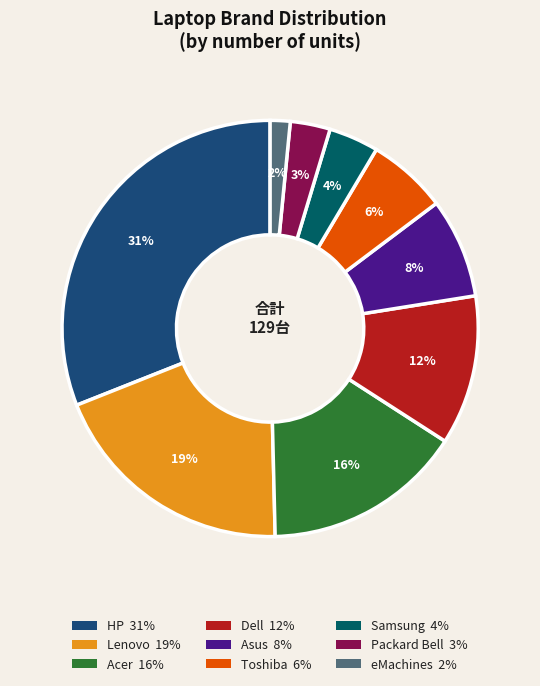

Is the sum of Acer and Packard Bell greater than half?

No